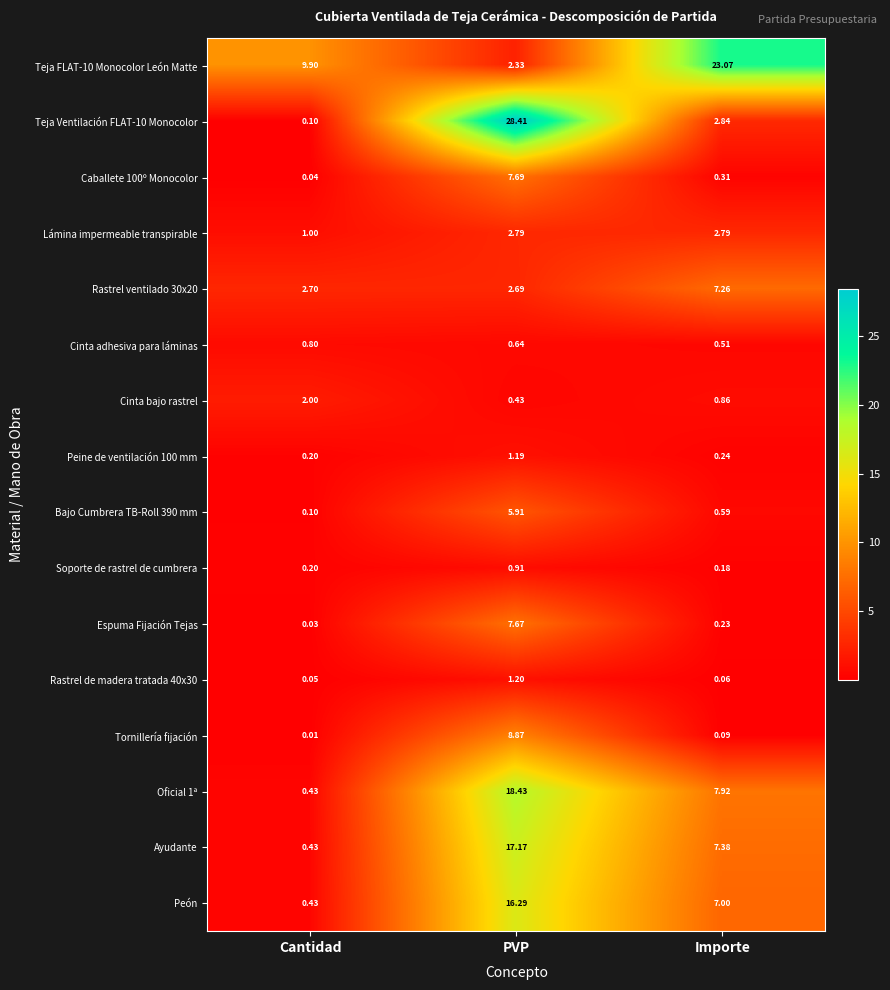

At how many categories does at least one series exceed 21?

2